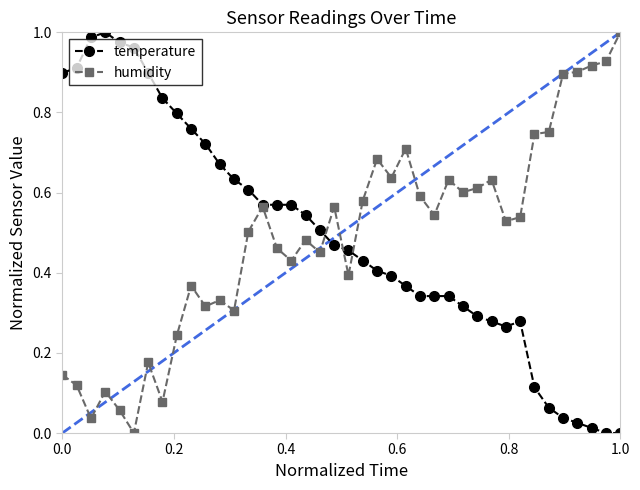

True or false: temperature has more than 0 interior local peaks.

True